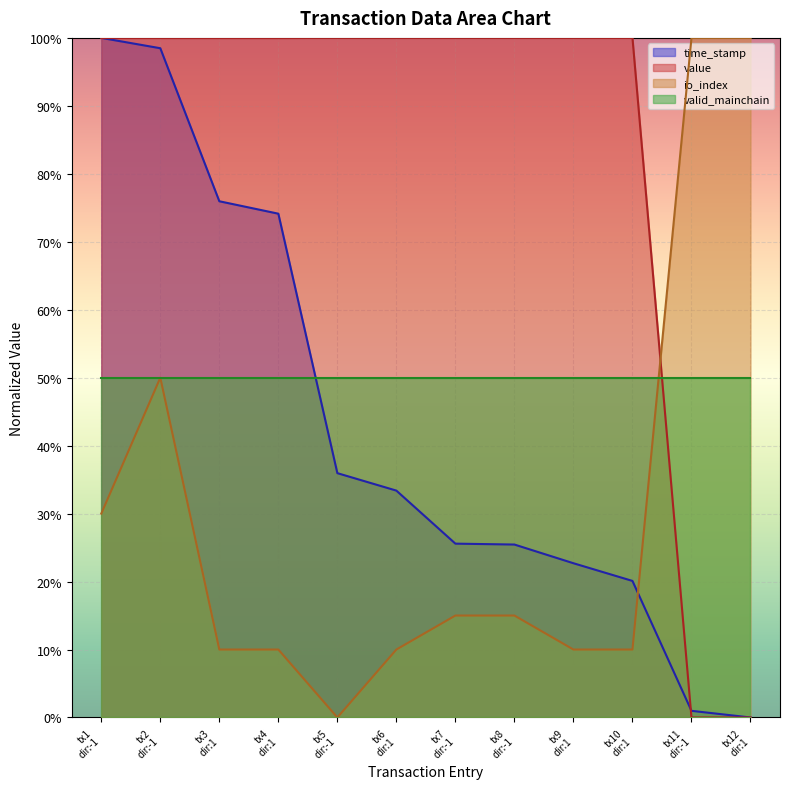

What is the average value of the time_stamp series?

0.4